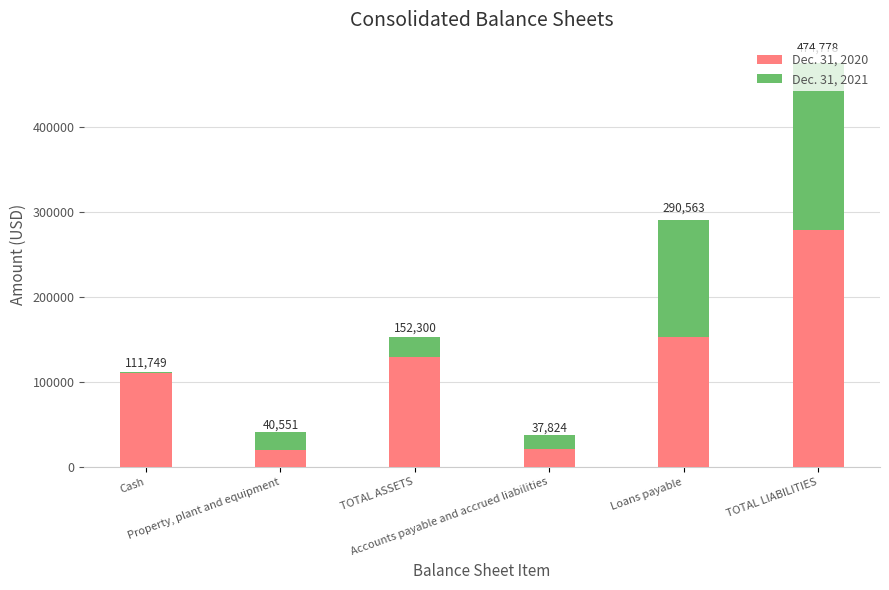

What are all the series names shown in the legend?

Dec. 31, 2020, Dec. 31, 2021